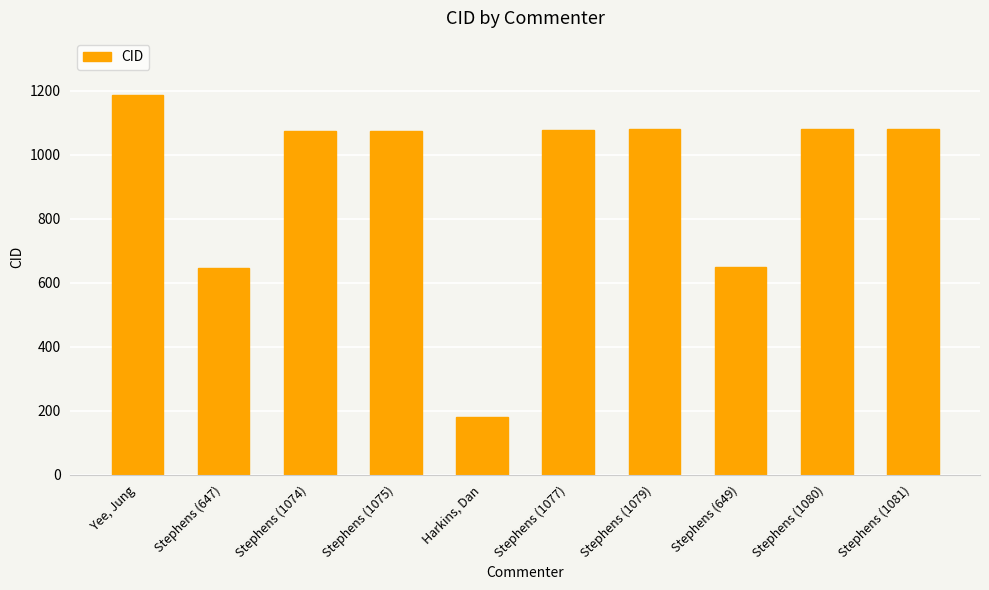

What is the difference between the maximum and minimum values?

1007